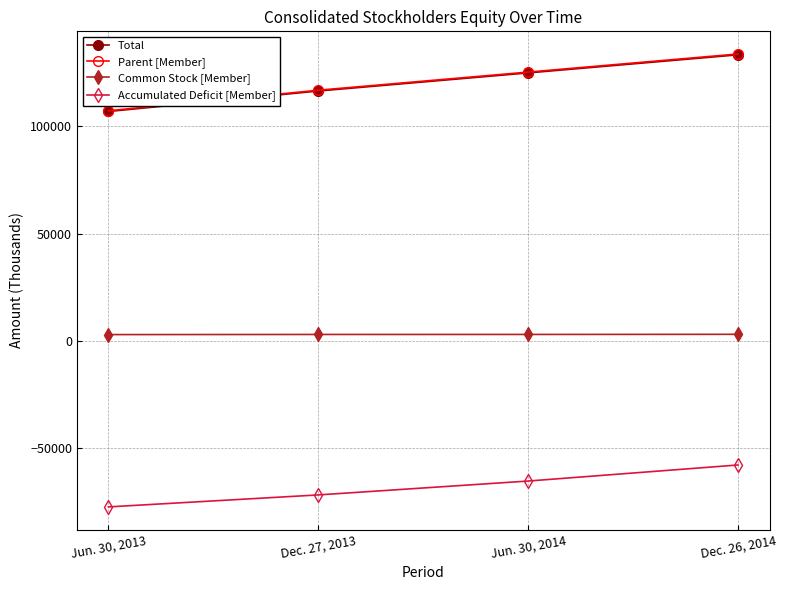

What is the maximum value for Common Stock [Member]?

3035